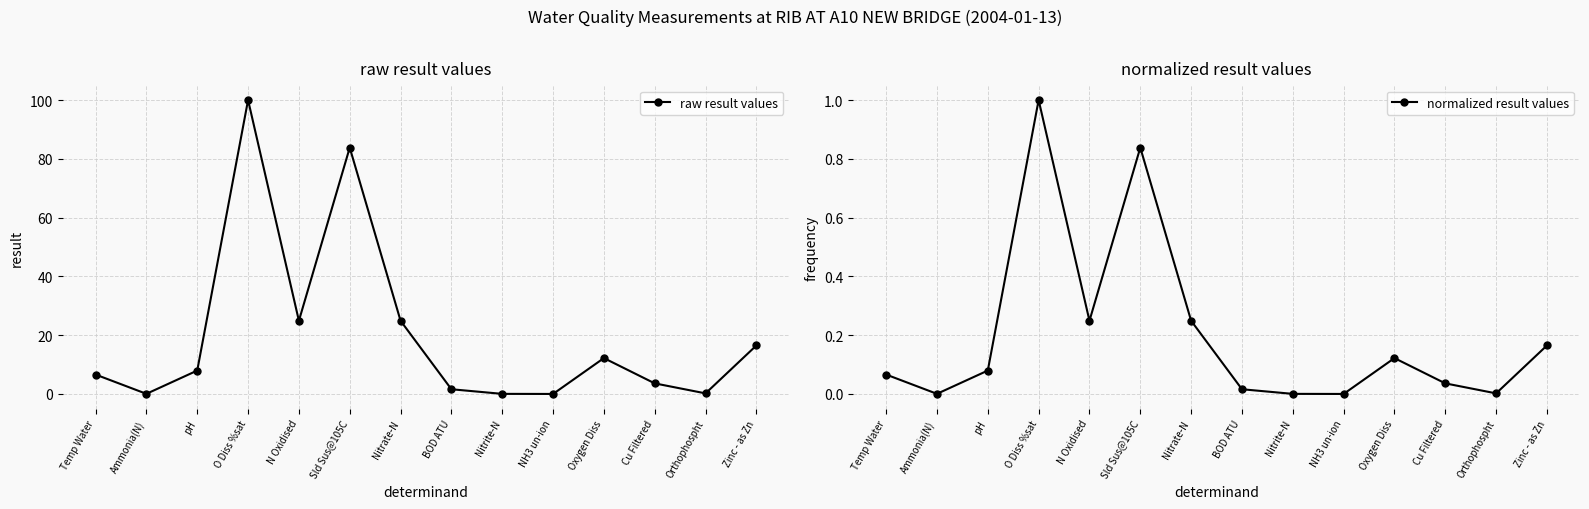

Reading left to right, what are all the values shown in this chart?

raw result values: 6.6	0.0	8.0	100.0	24.9	83.8	24.9	1.6	0.0	0.0	12.2	3.6	0.2	16.5
normalized result values: 0.1	0.0	0.1	1.0	0.2	0.8	0.2	0.0	0.0	0.0	0.1	0.0	0.0	0.2